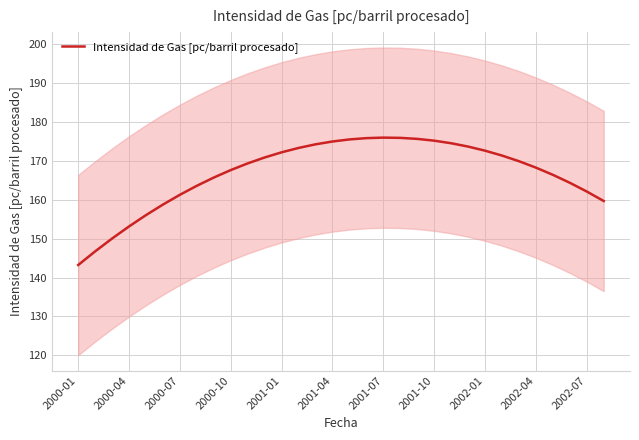

What is the maximum value shown in the chart?

176.0